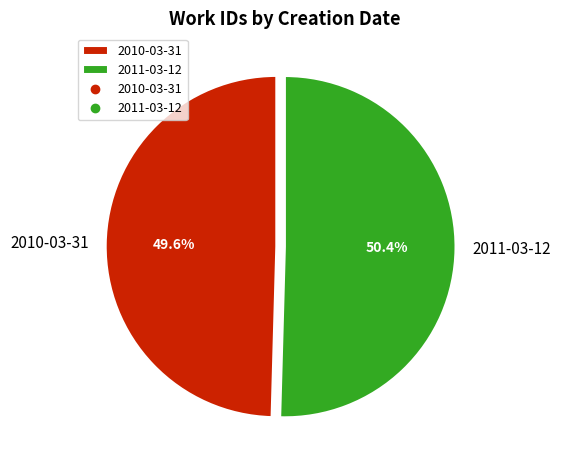

Between 2010-03-31 and 2011-03-12, which is larger?

2011-03-12